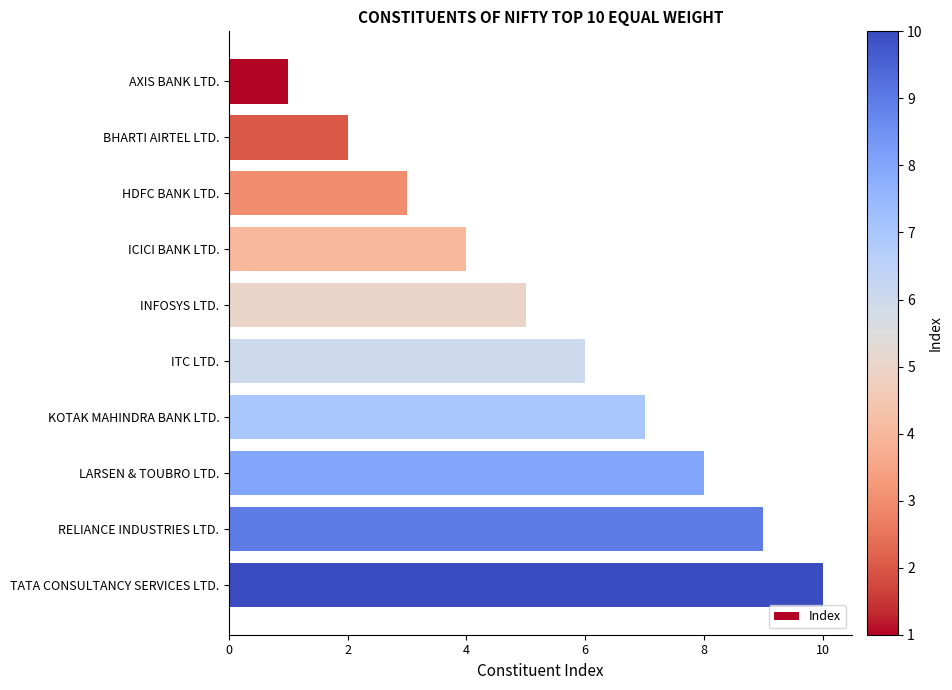

What is the label of the 5th bar from the top?

INFOSYS LTD.